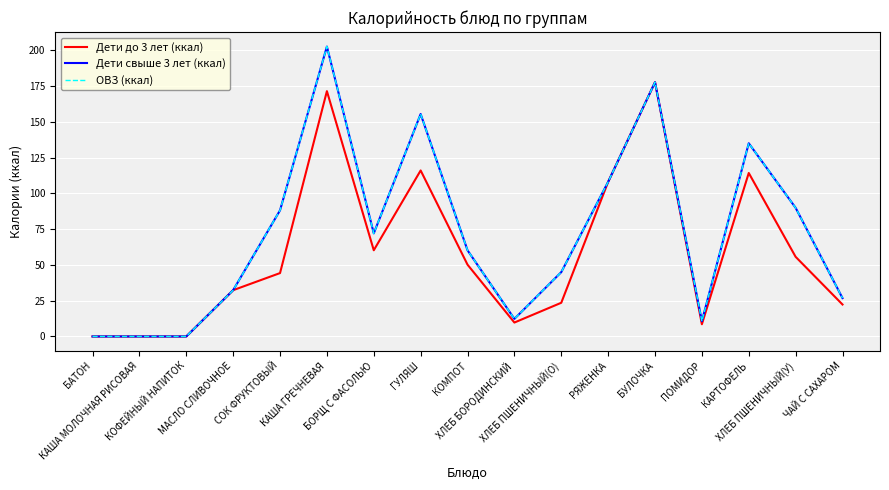

Is this an area chart (filled region under the line)?

No